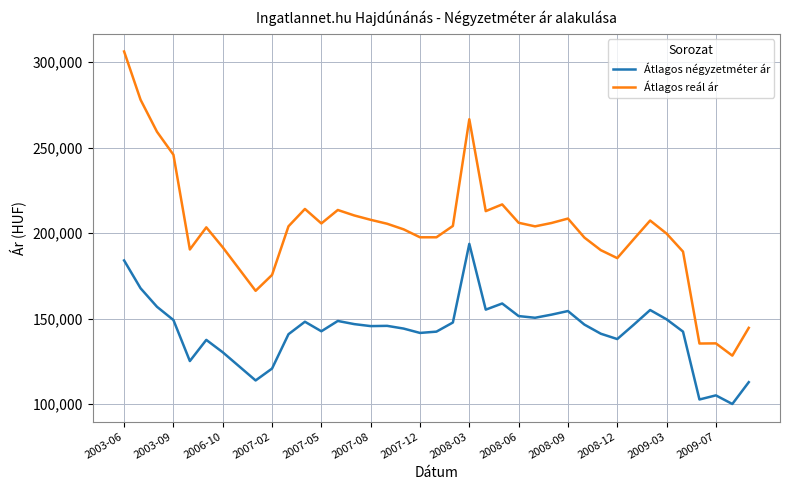

True or false: Átlagos reál ár and Átlagos négyzetméter ár cross at least once.

False